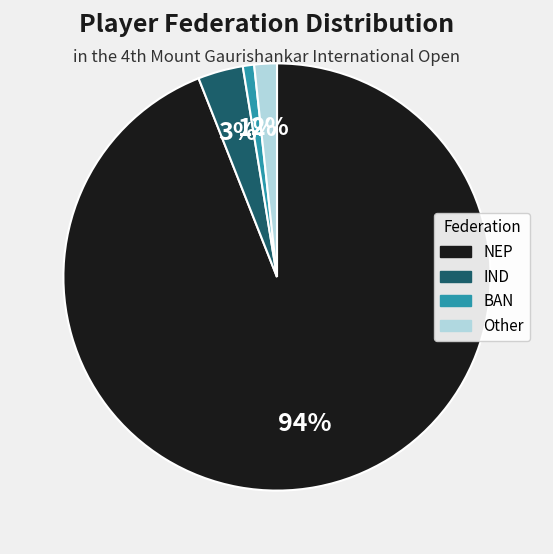

What percentage is the Other slice, to the nearest percent?

2%